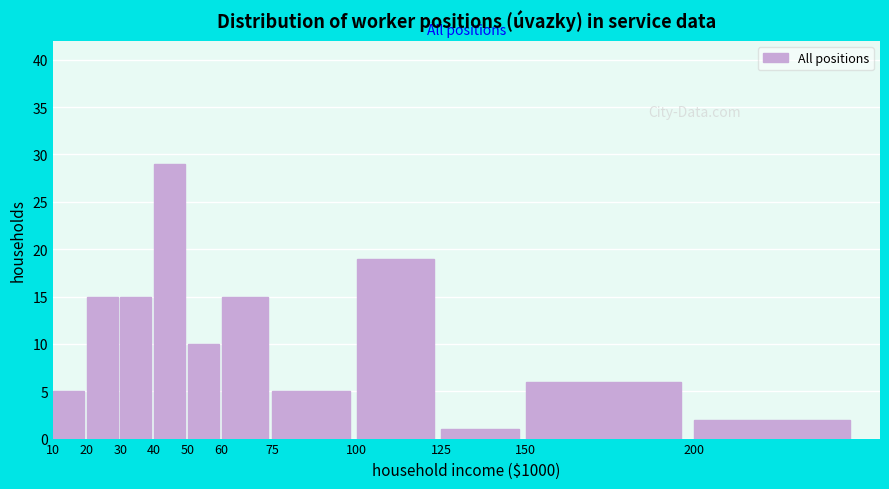

Reading left to right, what are all the values shown in this chart?

5	15	15	29	10	15	5	19	1	6	2